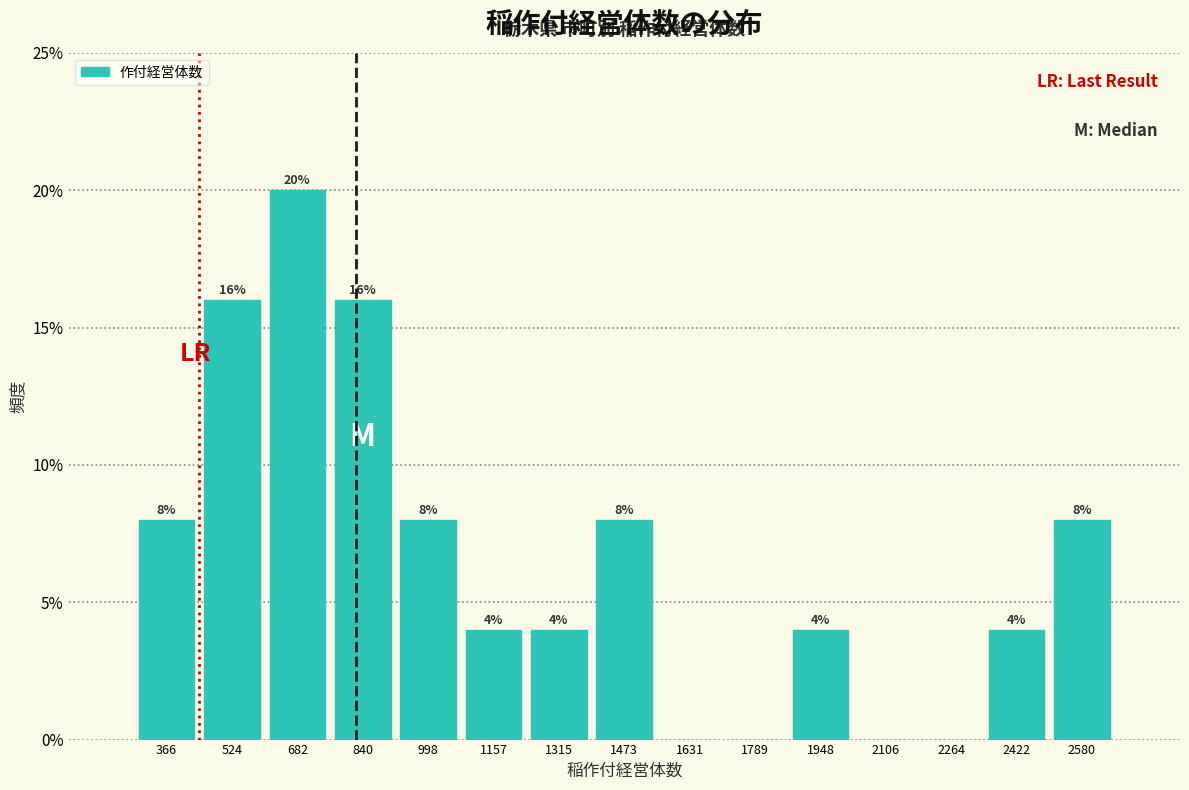

Over which range of the x-axis is the bar tallest?

600 to 760